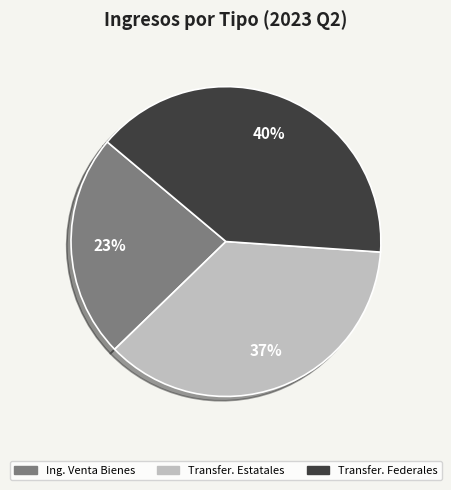

To the nearest percent, what is the average slice percentage?

33%